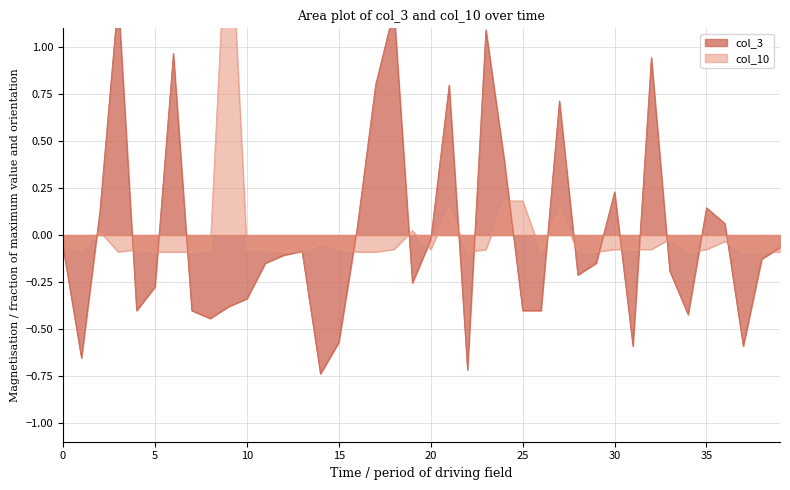

What is the sum of the col_3 values at 25 and 19?

-0.7